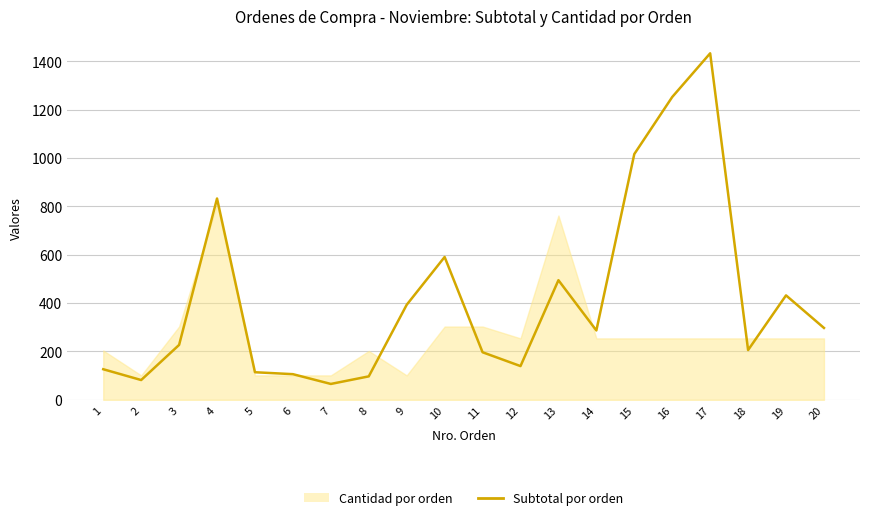

What is the sum of the values at 15 and 18?

1221.7